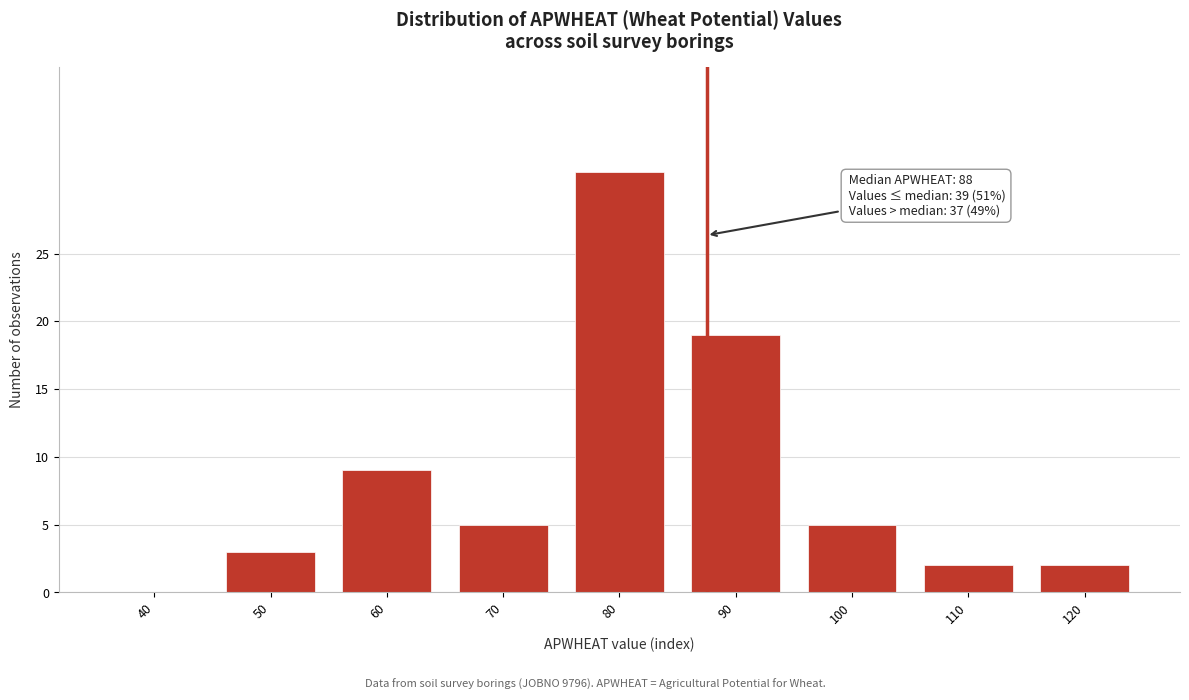

Reading right to left, transcribe all the data shown in this chart.

120=2	110=2	100=5	90=19	80=31	70=5	60=9	50=3	40=0